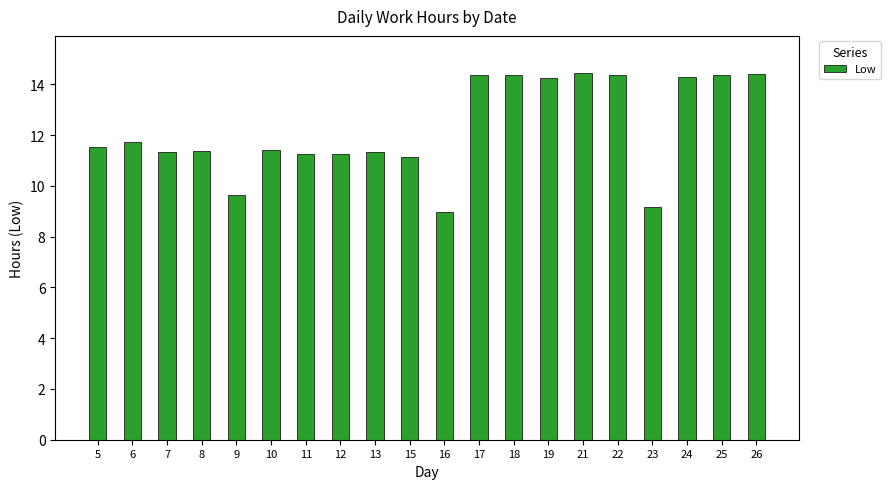

What is the value of the 14th bar from the left?

14.2